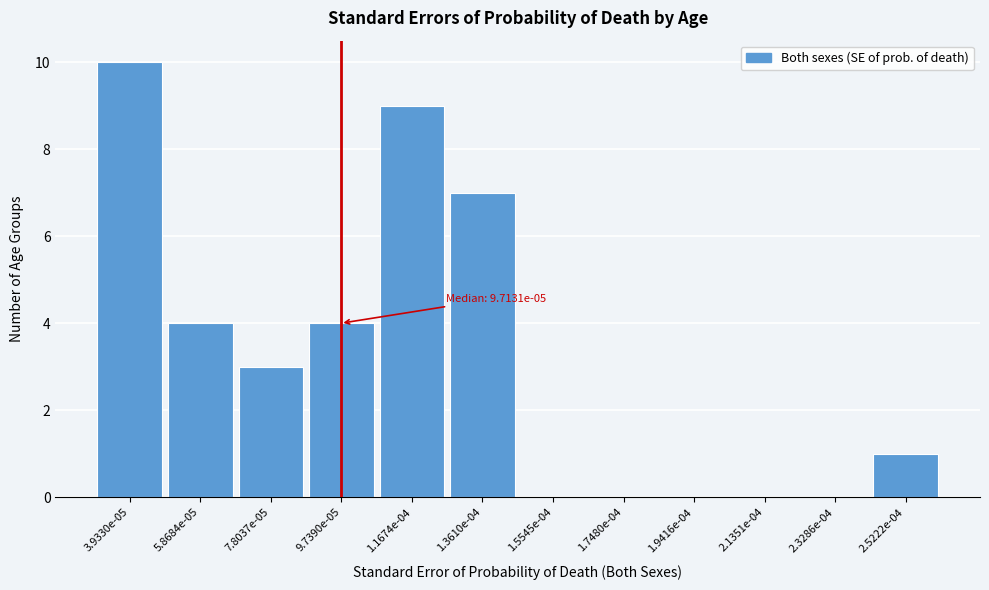

Reading left to right, extract all data points from this chart.

3.9330e-05=10	5.8684e-05=4	7.8037e-05=3	9.7390e-05=4	1.1674e-04=9	1.3610e-04=7	1.5545e-04=0	1.7480e-04=0	1.9416e-04=0	2.1351e-04=0	2.3286e-04=0	2.5222e-04=1